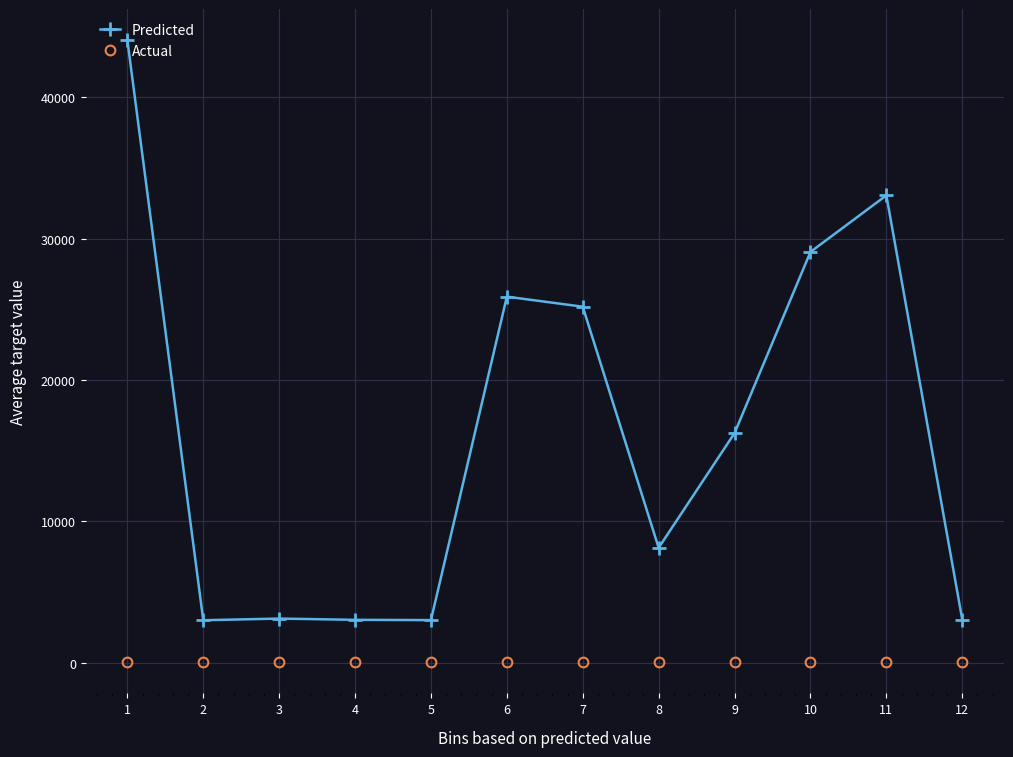

True or false: Actual and Predicted cross at least once.

False